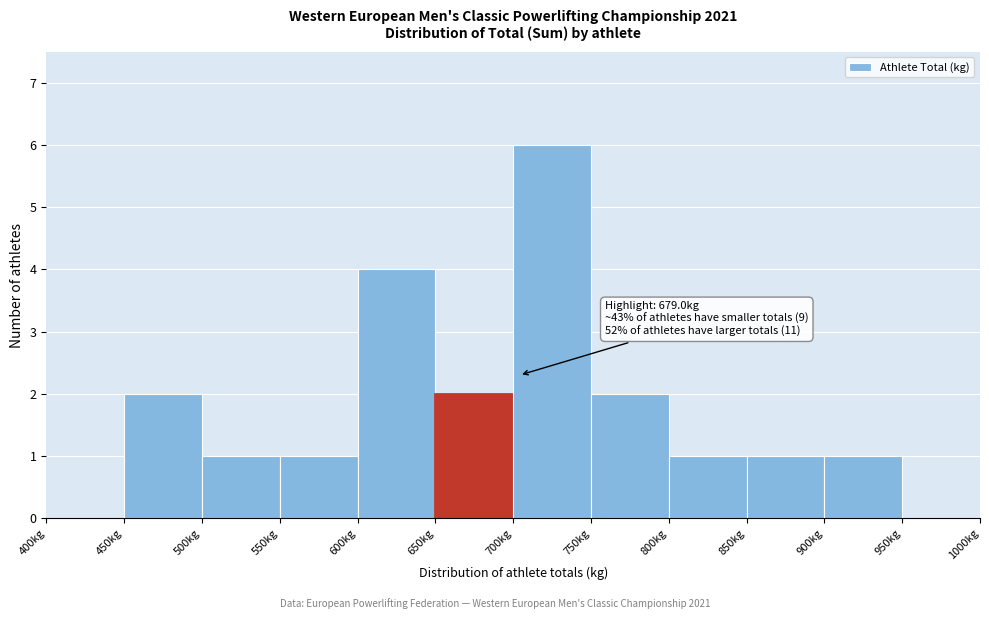

Which range on the x-axis has the tallest bar?

700 to 750